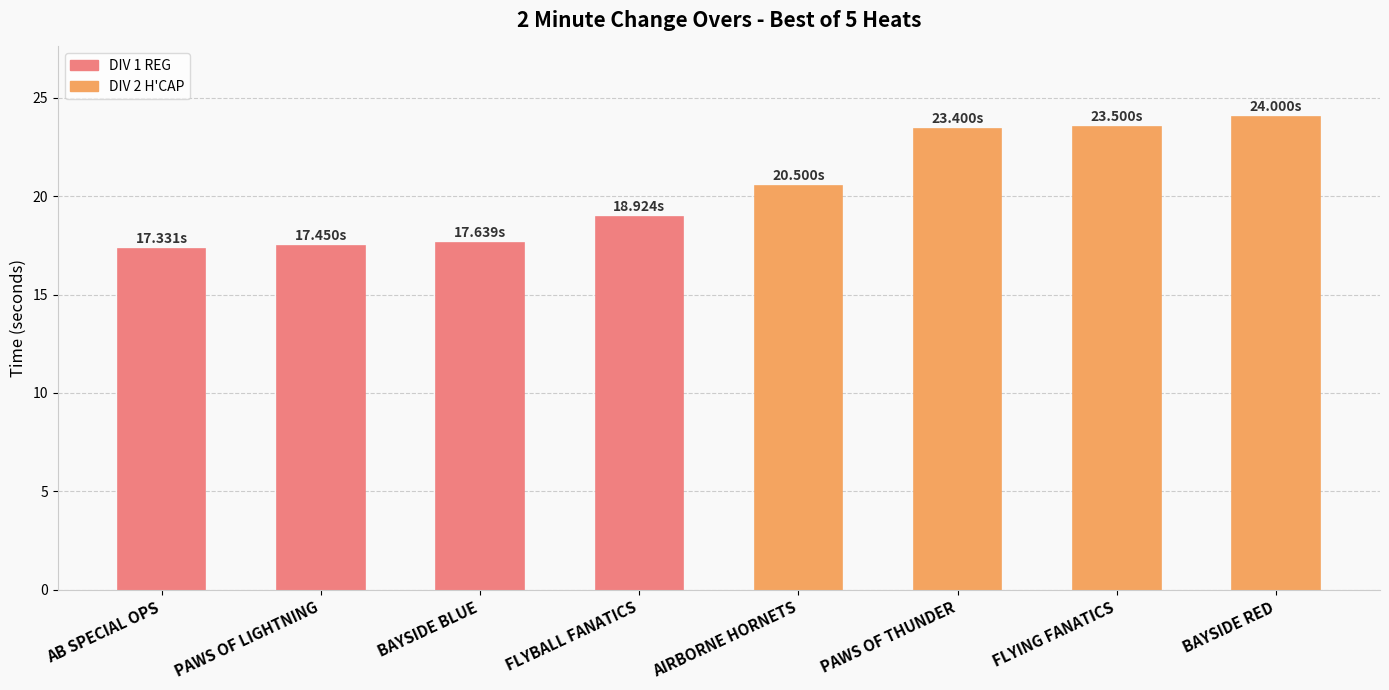

At which category does the chart reach its peak across all series?

BAYSIDE RED